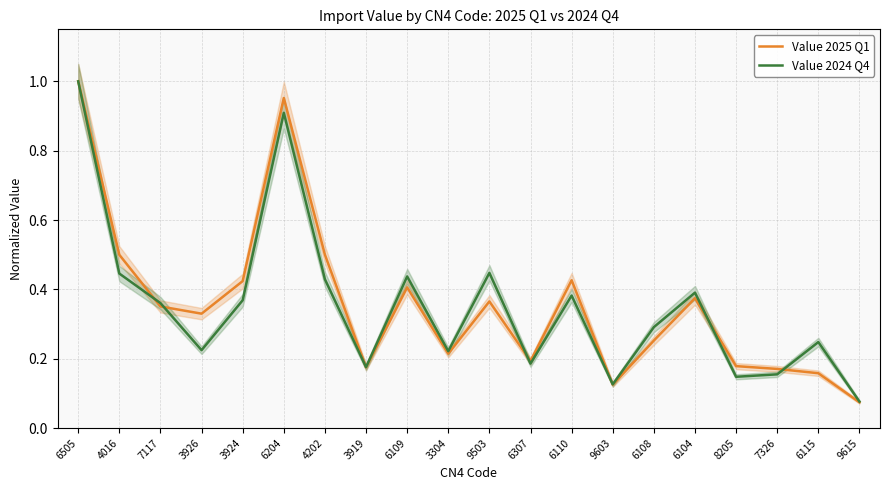

What is the label of the 4th point from the right?

8205